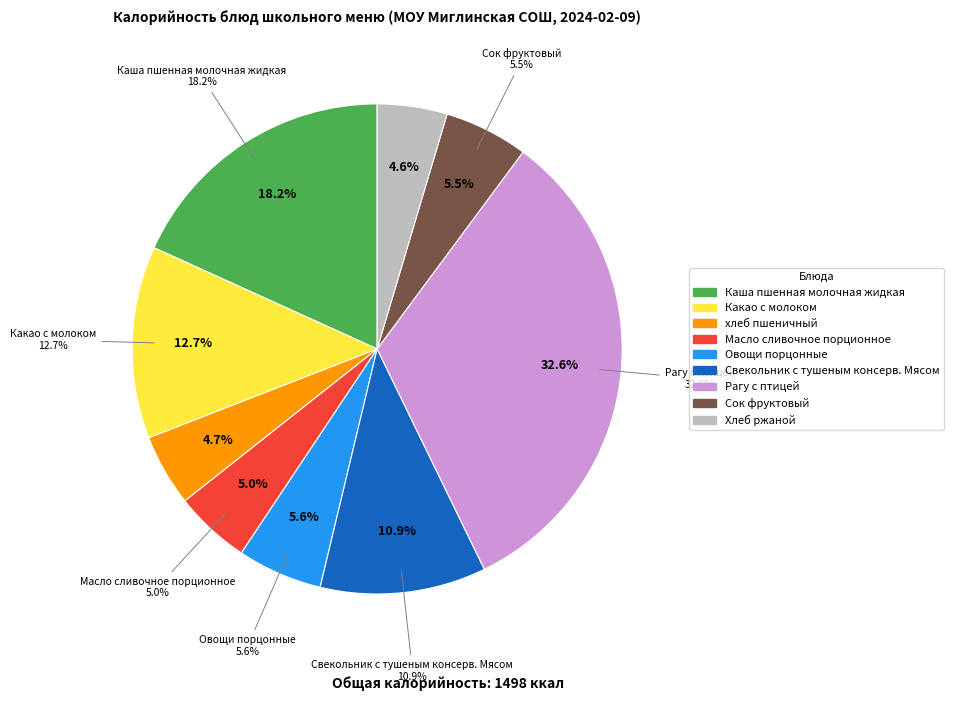

Is it true that Какао с молоком is 13% of the pie?

True